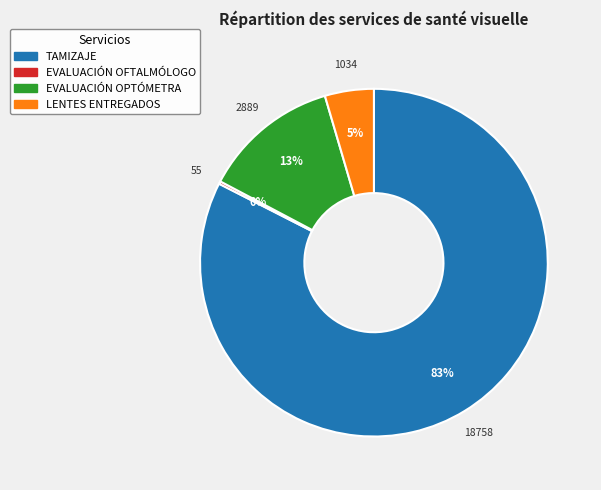

Which category has the biggest portion of the pie?

TAMIZAJE